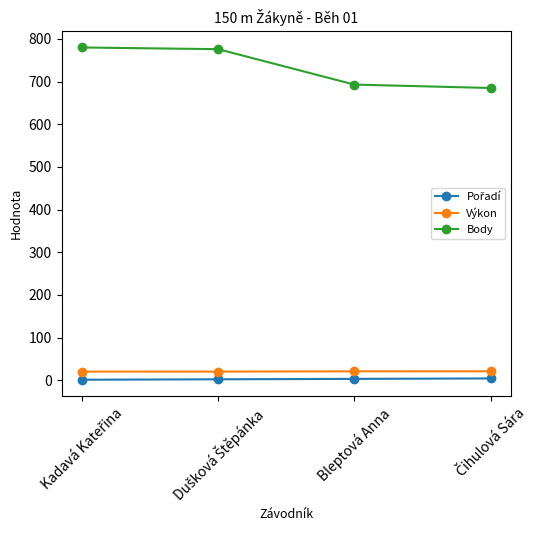

What is the minimum value for Výkon?

20.0